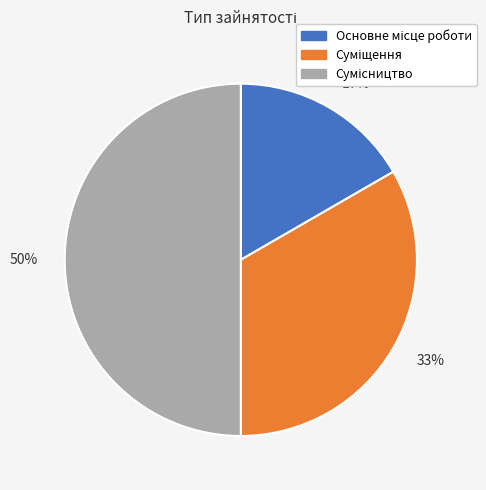

What is the largest slice in the pie chart?

50%